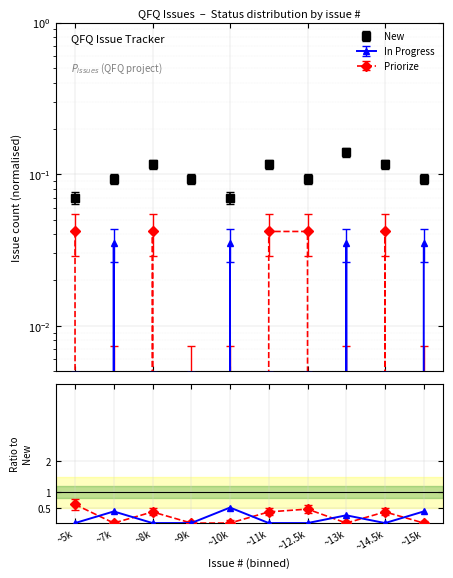

What is the label of the 4th point from the left?

~9k